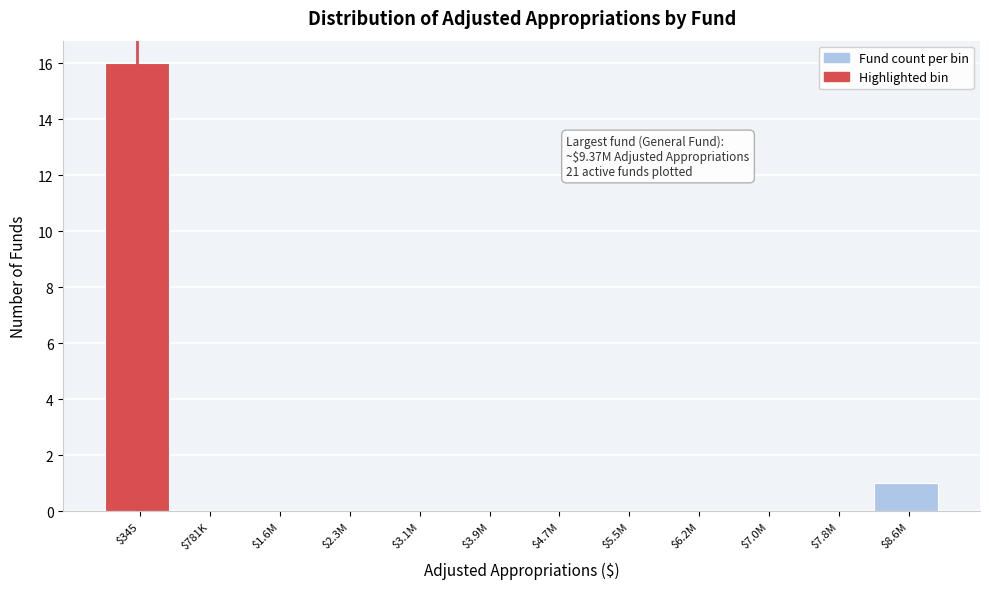

What is the sum of all values?

17